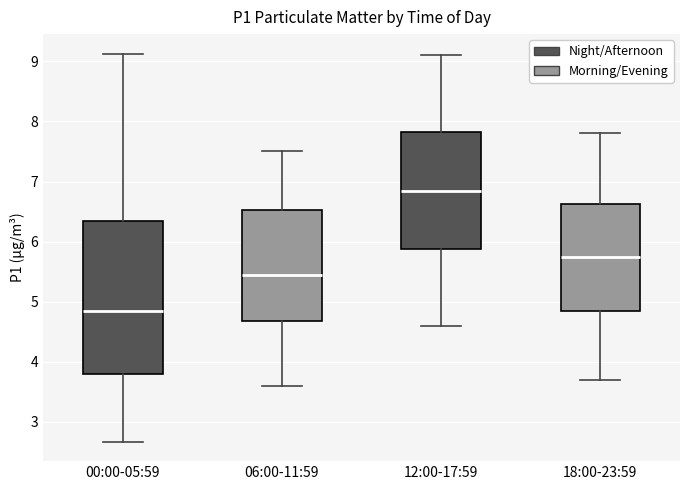

Reading left to right, read every box against the y-axis: the position of its median line, the range the box covers, and the ends of its whiskers. The values are not printed on the chart, so give them approximately, as read against the axis.

00:00-05:59: median 4.9, box 3.8 to 6.3, whiskers 2.7 to 9.1
06:00-11:59: median 5.5, box 4.7 to 6.5, whiskers 3.6 to 7.5
12:00-17:59: median 6.9, box 5.9 to 7.8, whiskers 4.6 to 9.1
18:00-23:59: median 5.8, box 4.8 to 6.6, whiskers 3.7 to 7.8